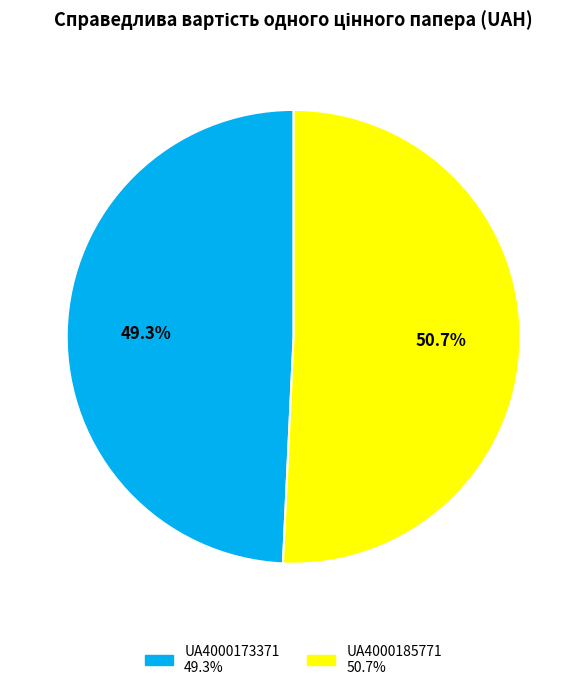

How many slices are in this pie chart?

2